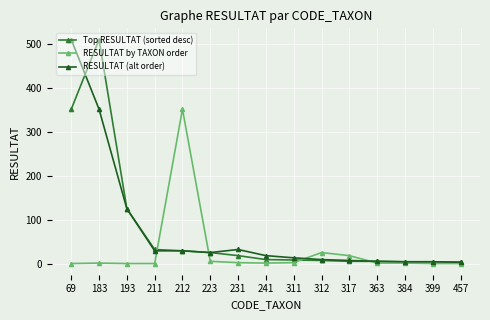

The value of RESULTAT by TAXON order at 193 is 0. True or false?

True